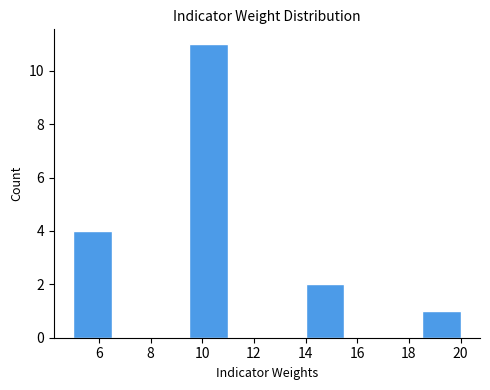

Which range on the x-axis has the tallest bar?

9.5 to 11.0